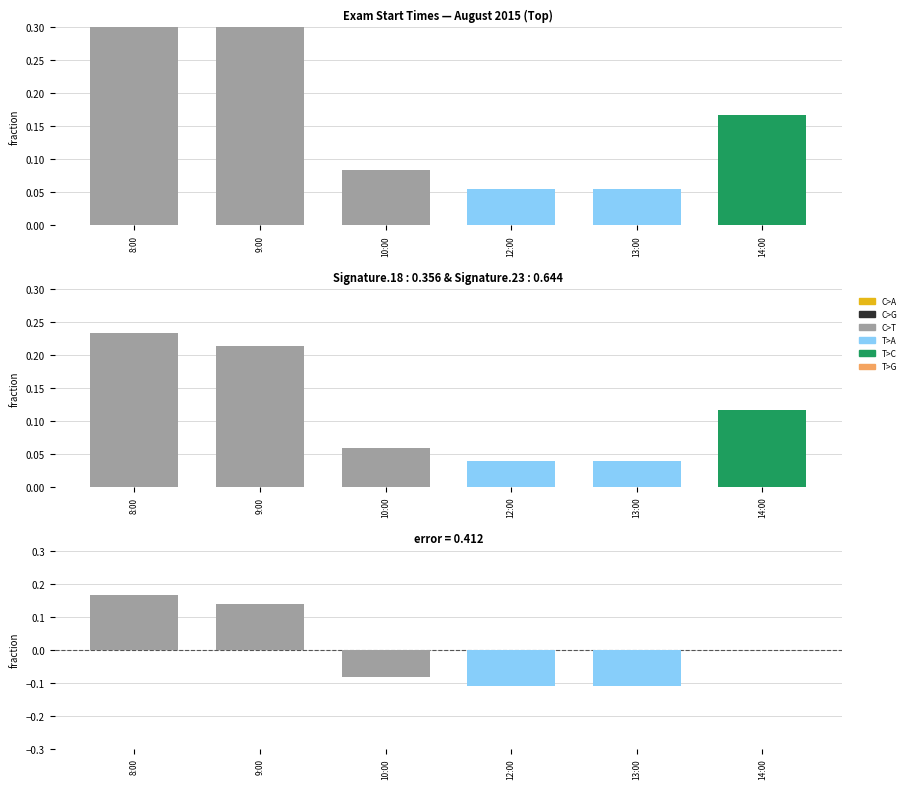

Read the value at 9:00.

0.1